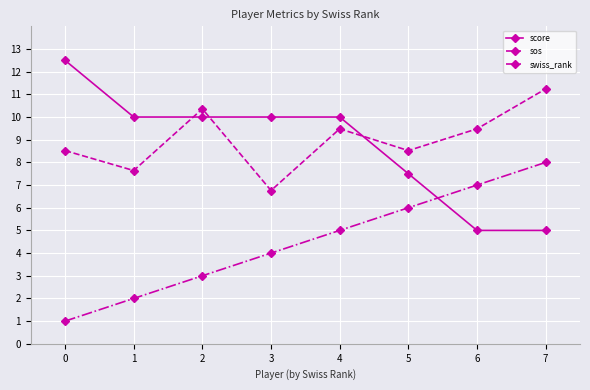

What is the total value across all series at 1?

19.6